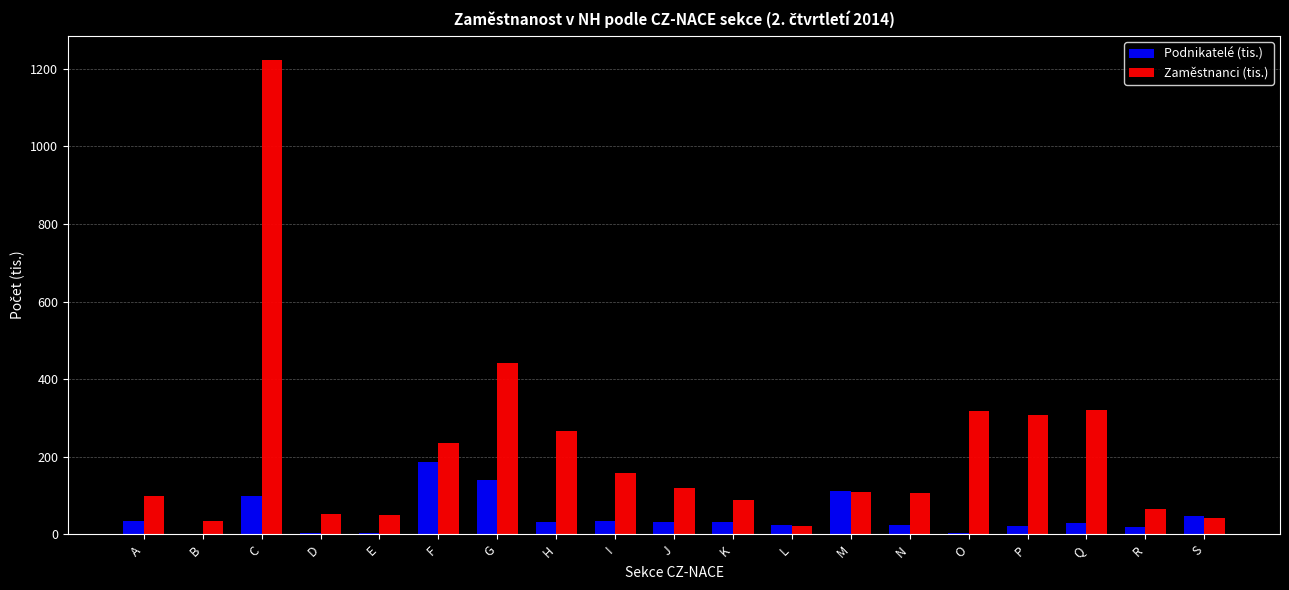

What are all the series names shown in the legend?

Podnikatelé (tis.), Zaměstnanci (tis.)